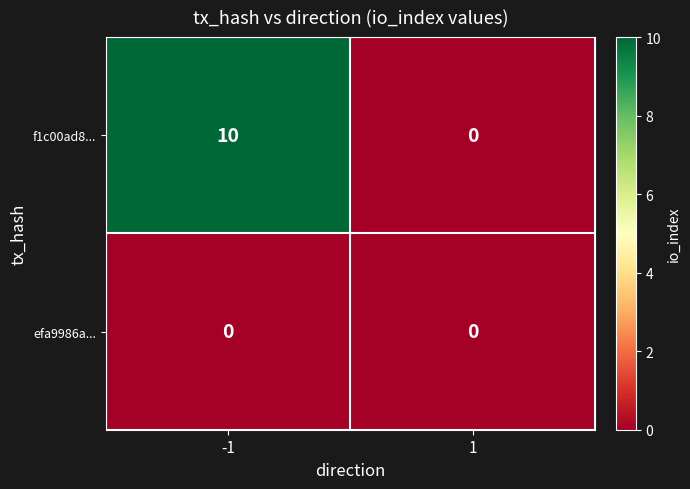

Which series has the widest spread of values?

f1c00ad8...